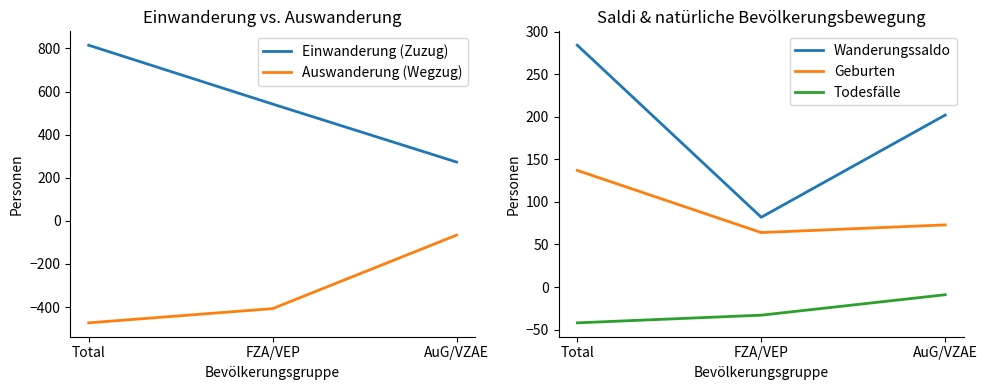

What are all the series names shown in the legend?

Einwanderung (Zuzug), Auswanderung (Wegzug), Wanderungssaldo, Geburten, Todesfälle